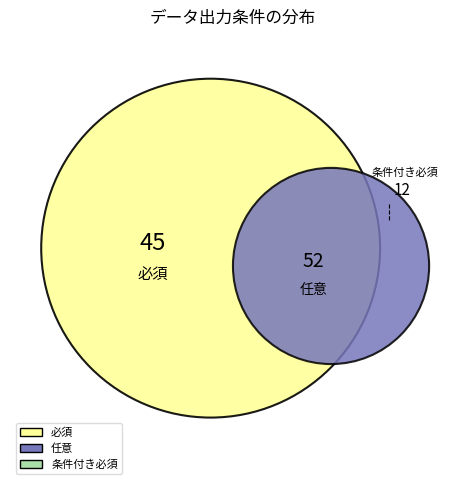

How much of the chart is everything except 任意?

52.3%